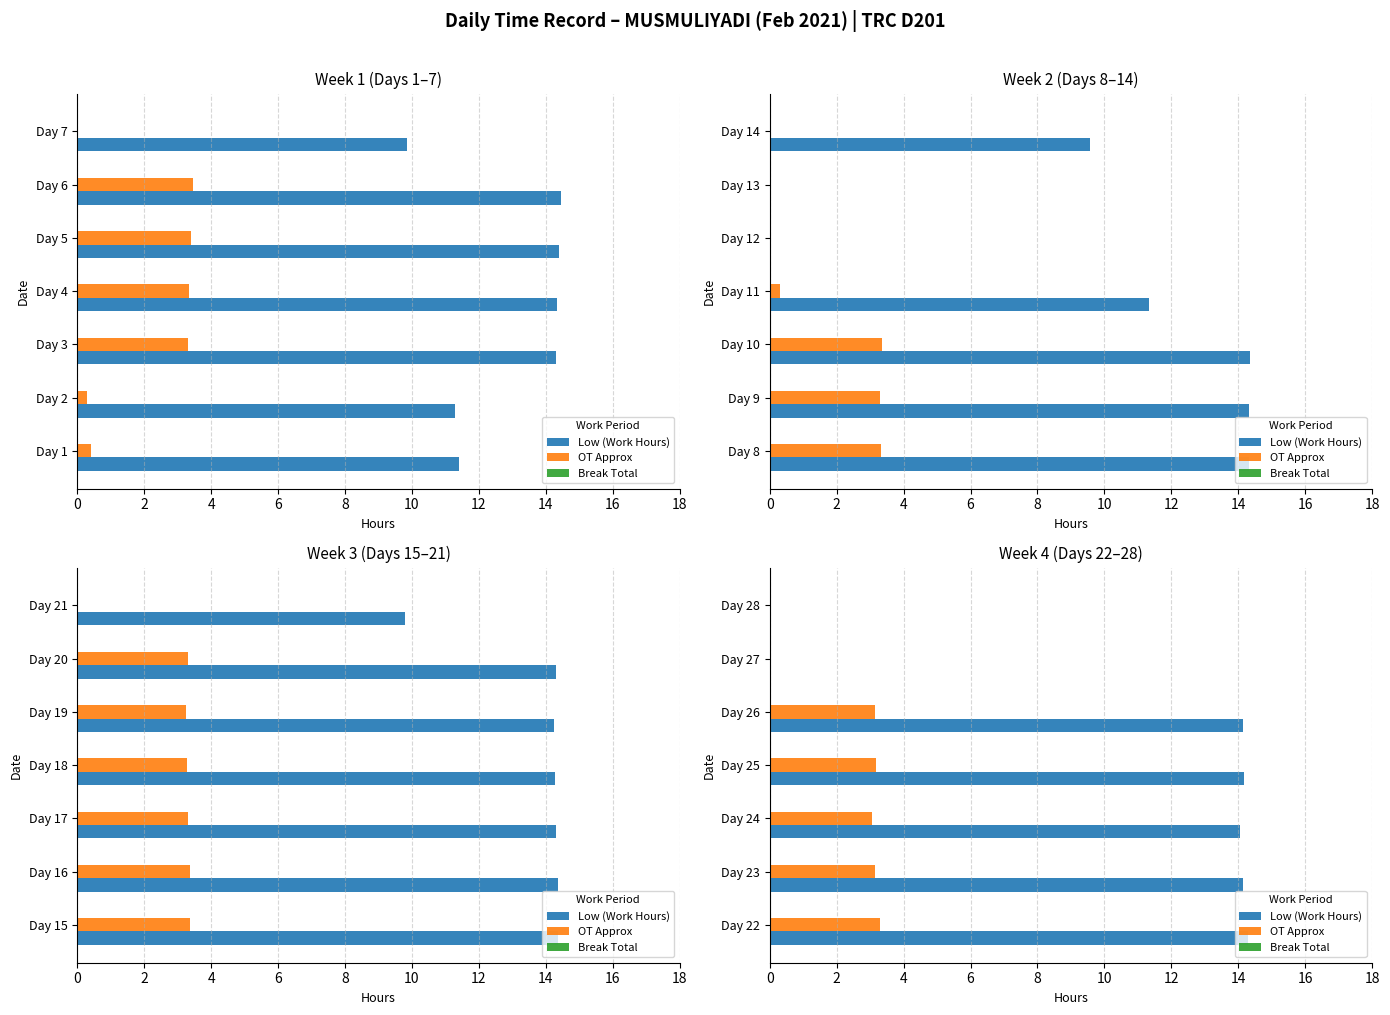

Which series has the widest spread of values?

Low (Work Hours)